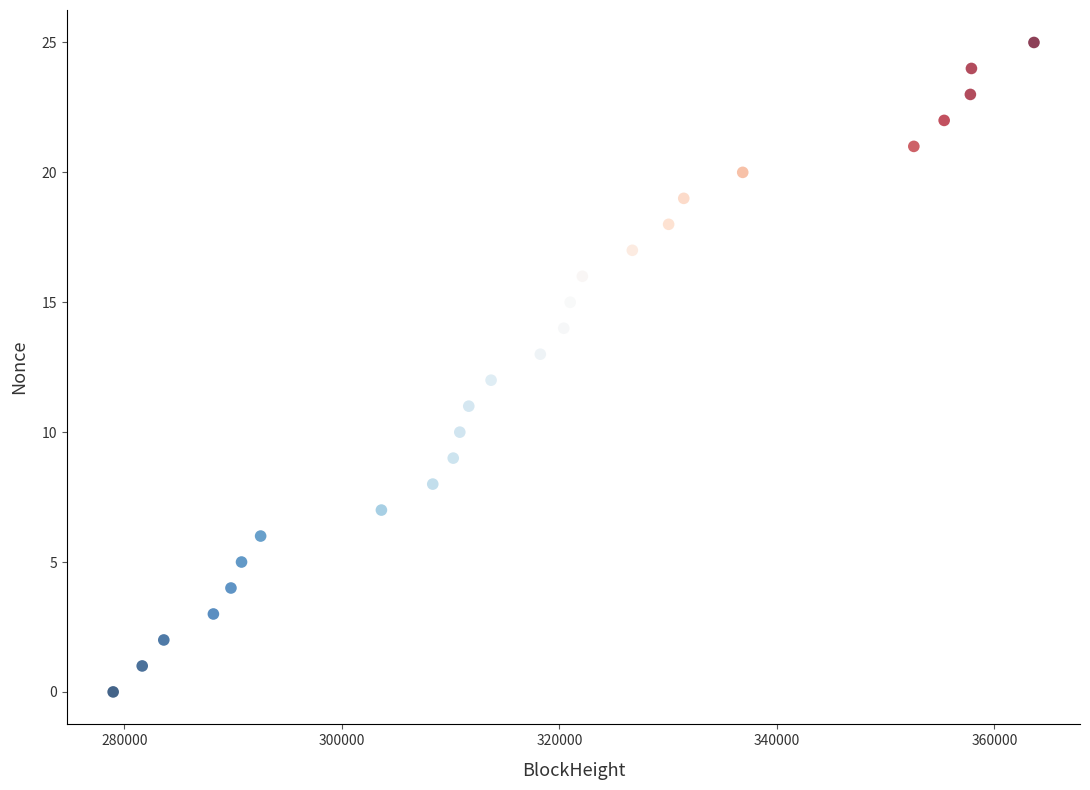

What is the range of Y values (max minus min)?

25